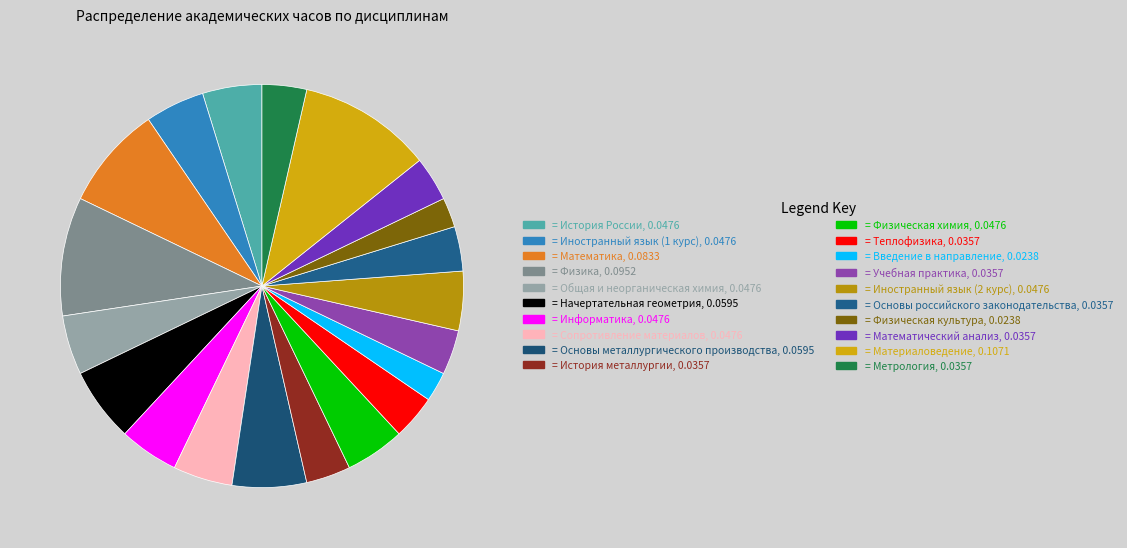

Does any single category account for the majority?

No